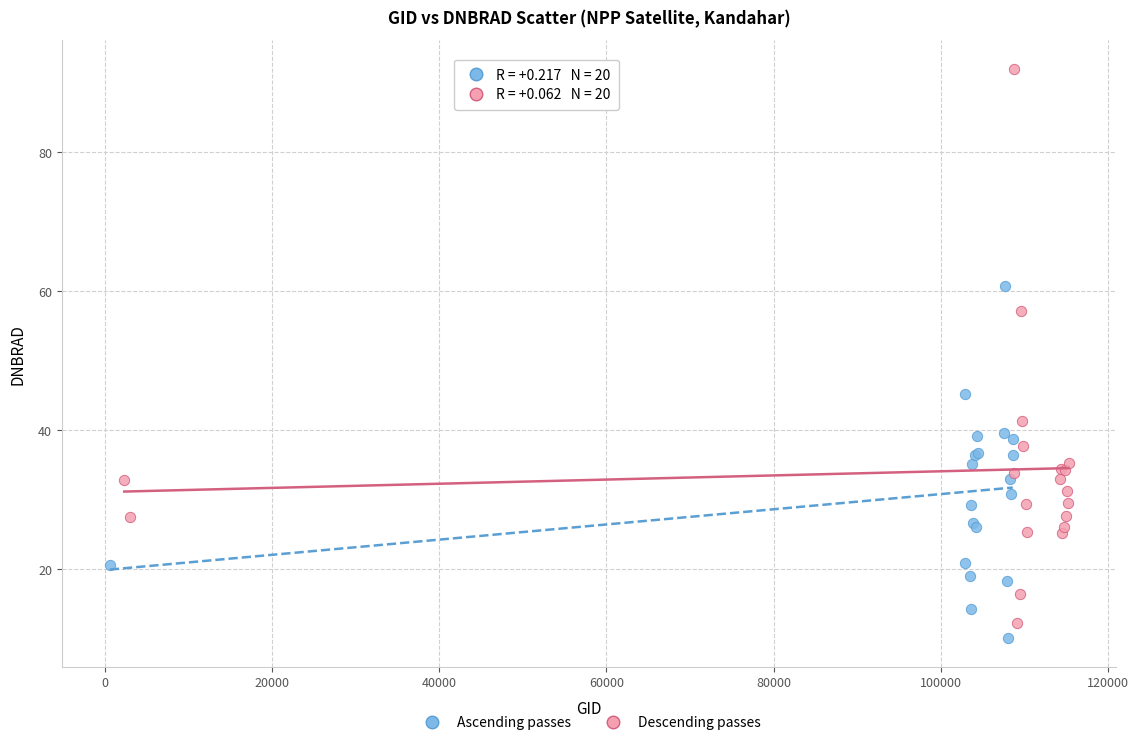

Which series reaches the maximum Y coordinate?

Descending passes